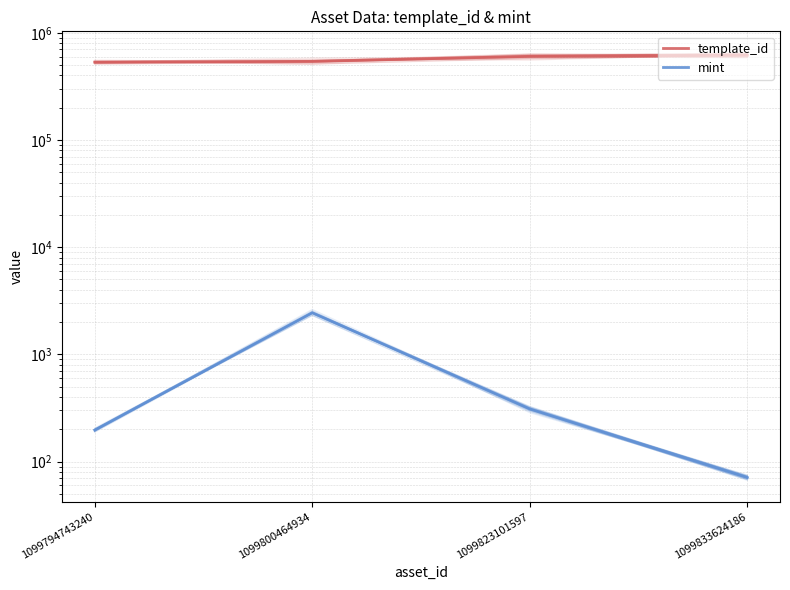

True or false: mint and template_id cross at least once.

False